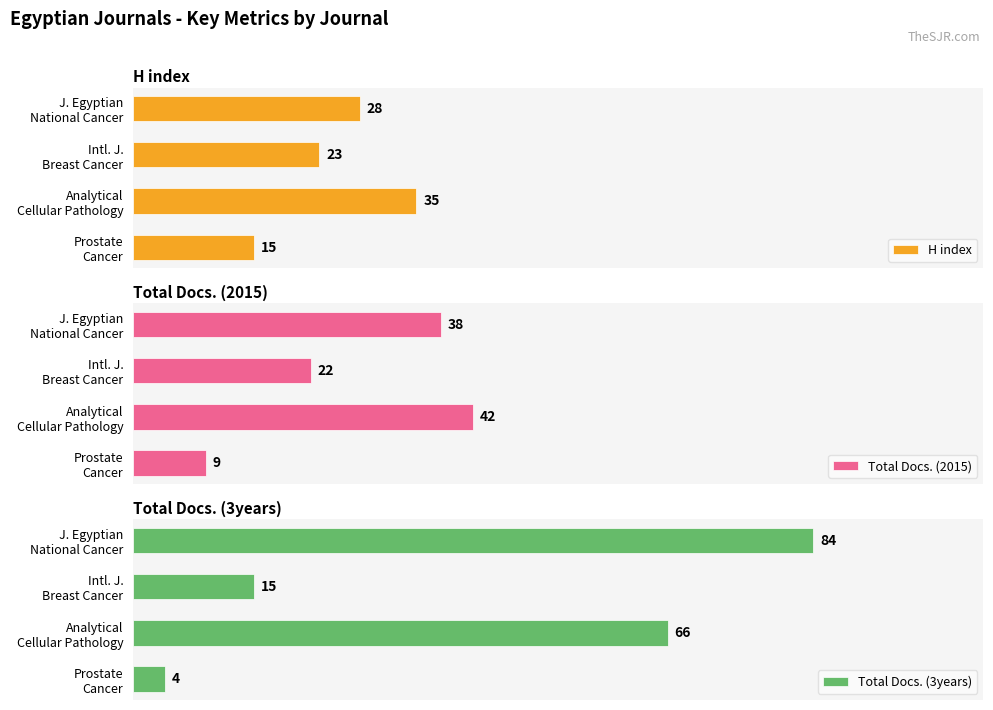

What is the difference between the second highest and minimum values in the Total Docs. (2015) series?

29